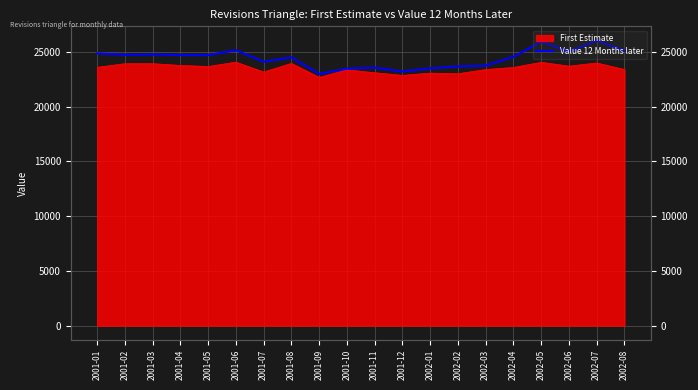

What is the difference between the maximum and minimum values?

3033